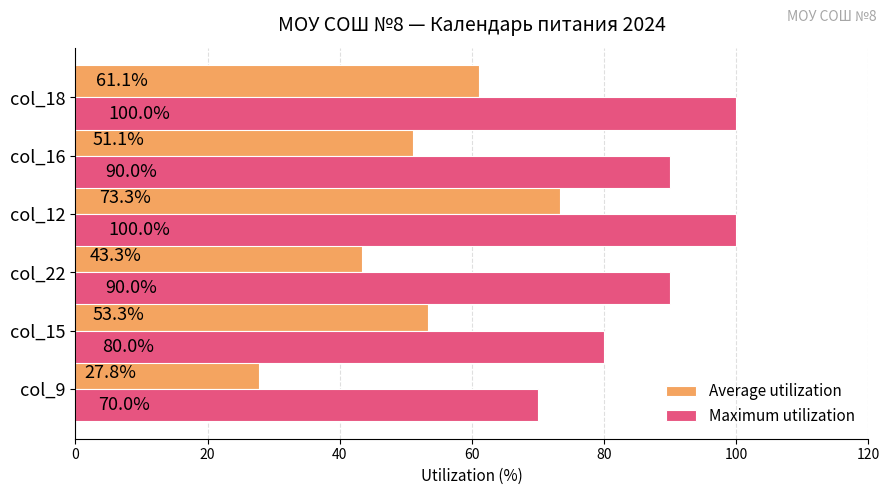

Read the Maximum utilization value at col_22.

90.0